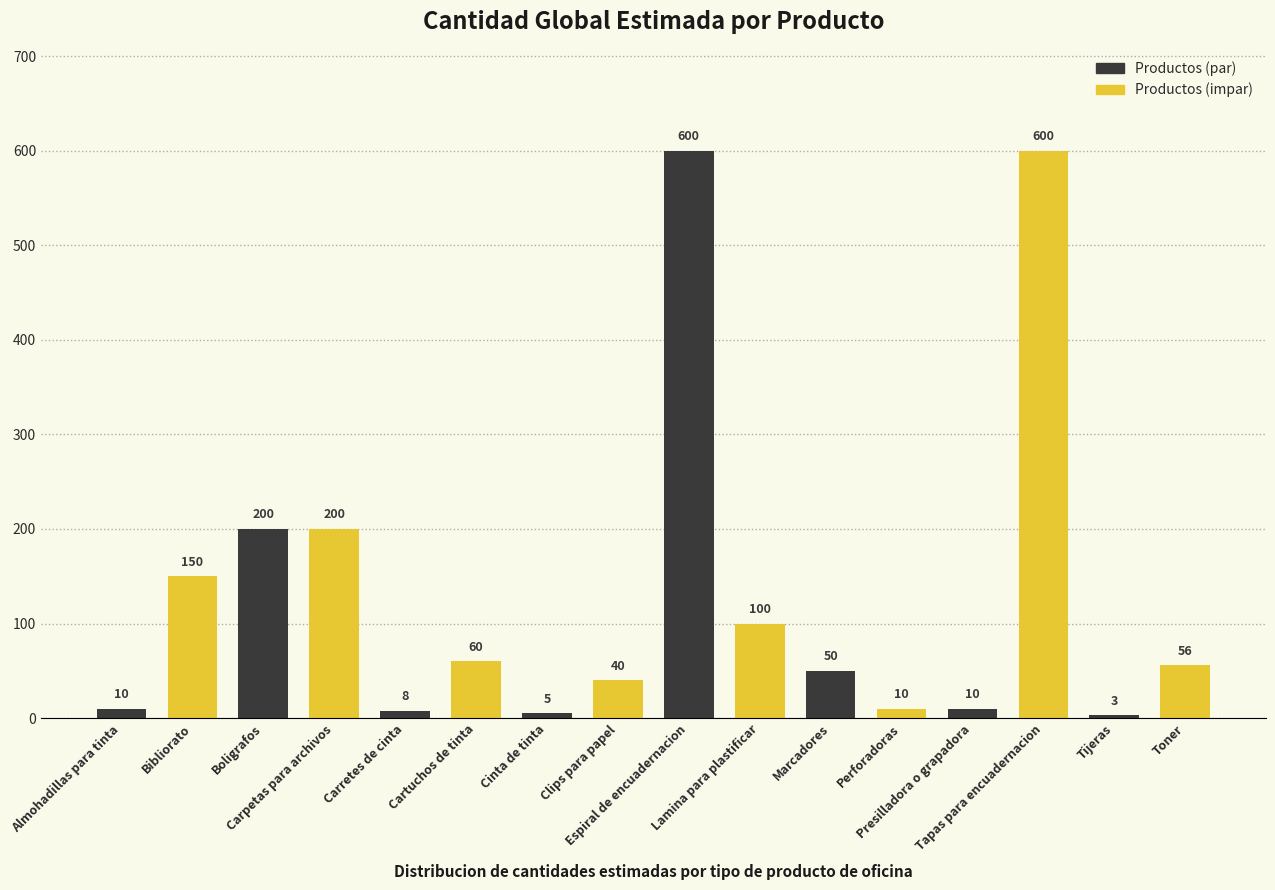

What is the smallest value displayed?

3